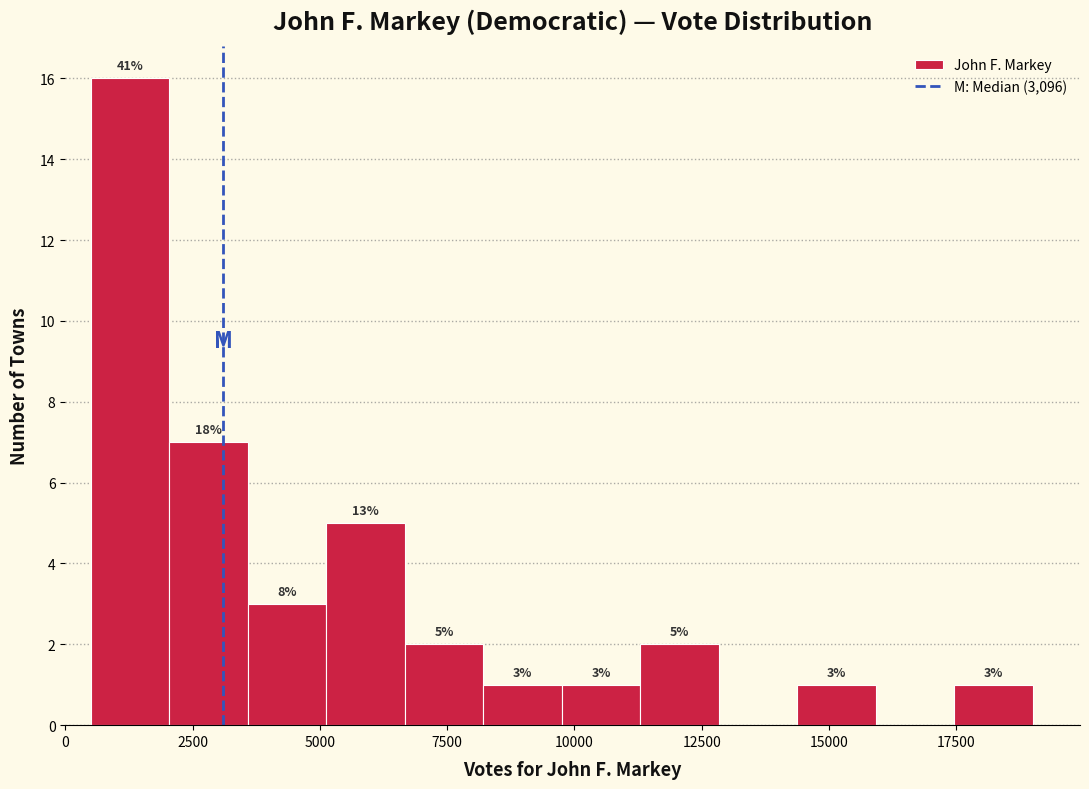

Read against the x-axis, roughly where is the centre of the tallest bar?

1500